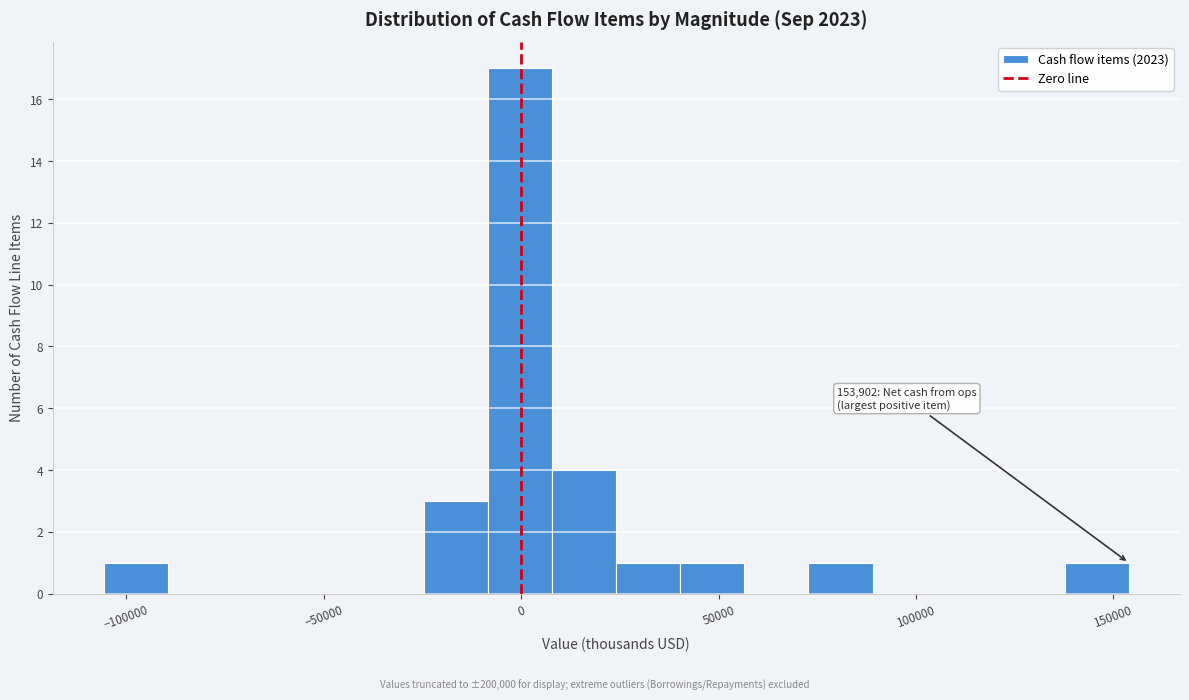

Read against the x-axis, roughly where is the centre of the tallest bar?

0